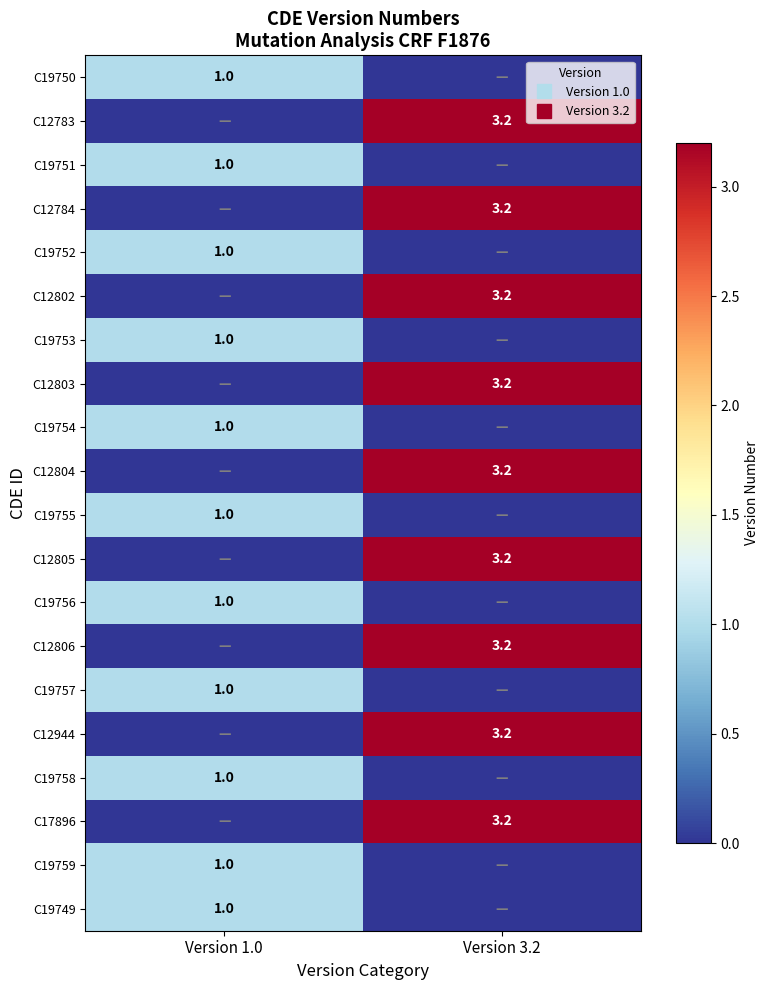

Which series has the largest total across all categories?

C12783